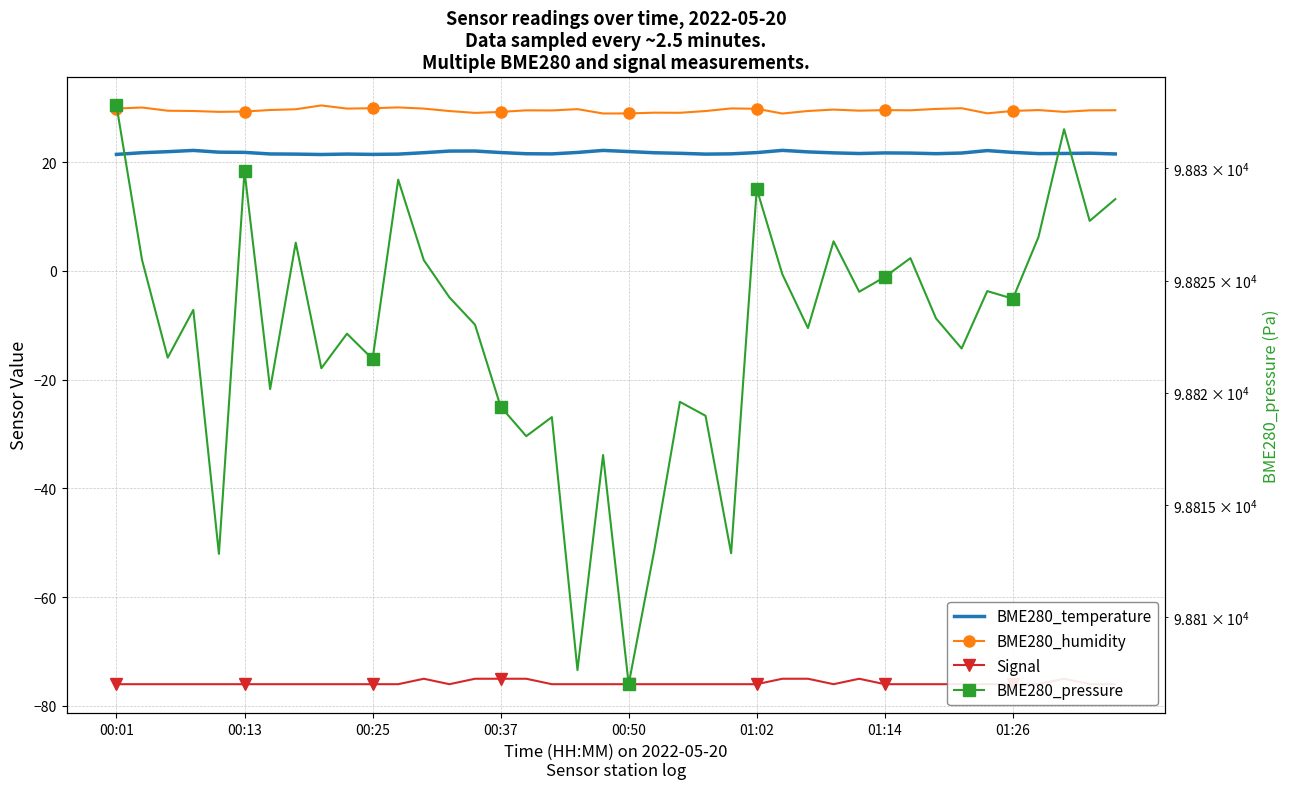

How many distinct data groups are displayed?

4